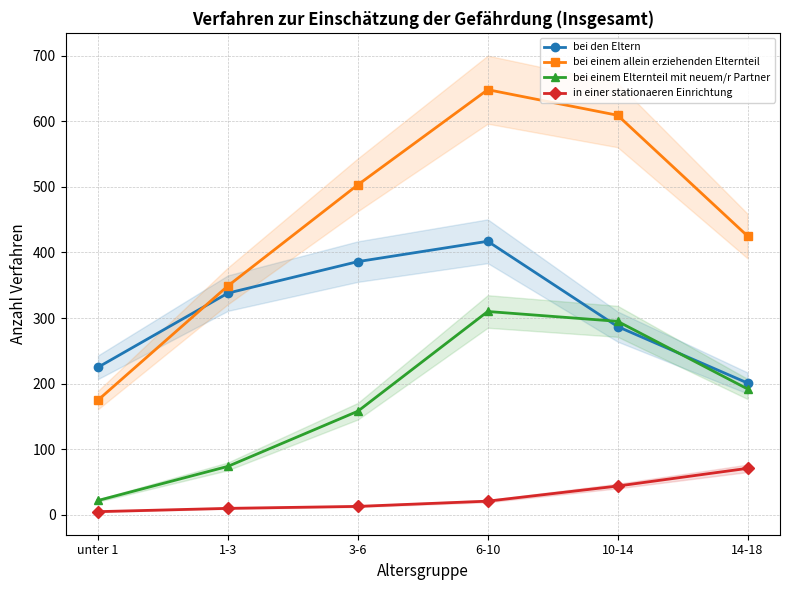

What is the minimum value for in einer stationaeren Einrichtung?

5